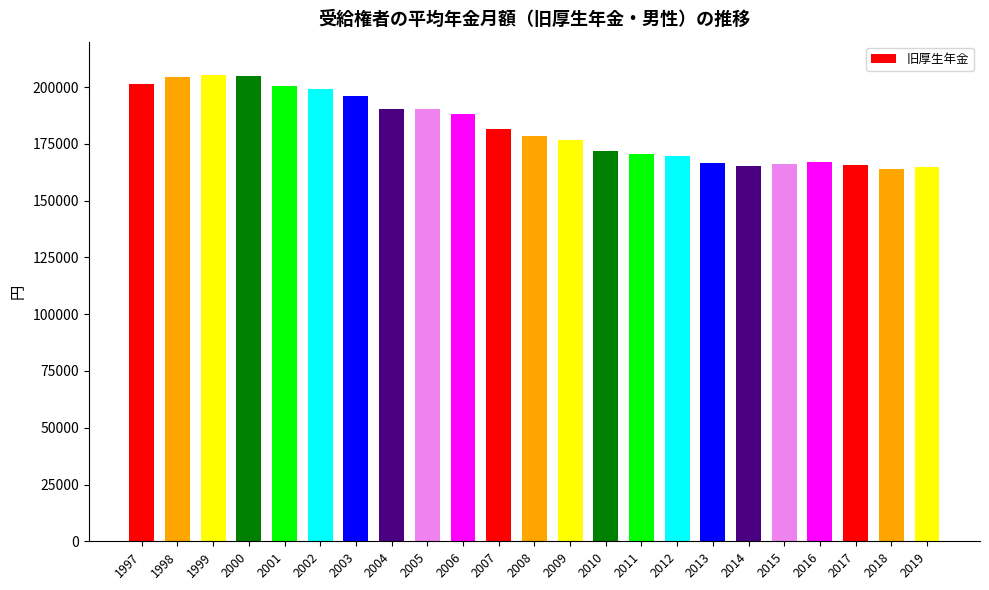

What is the greatest value displayed?

205435